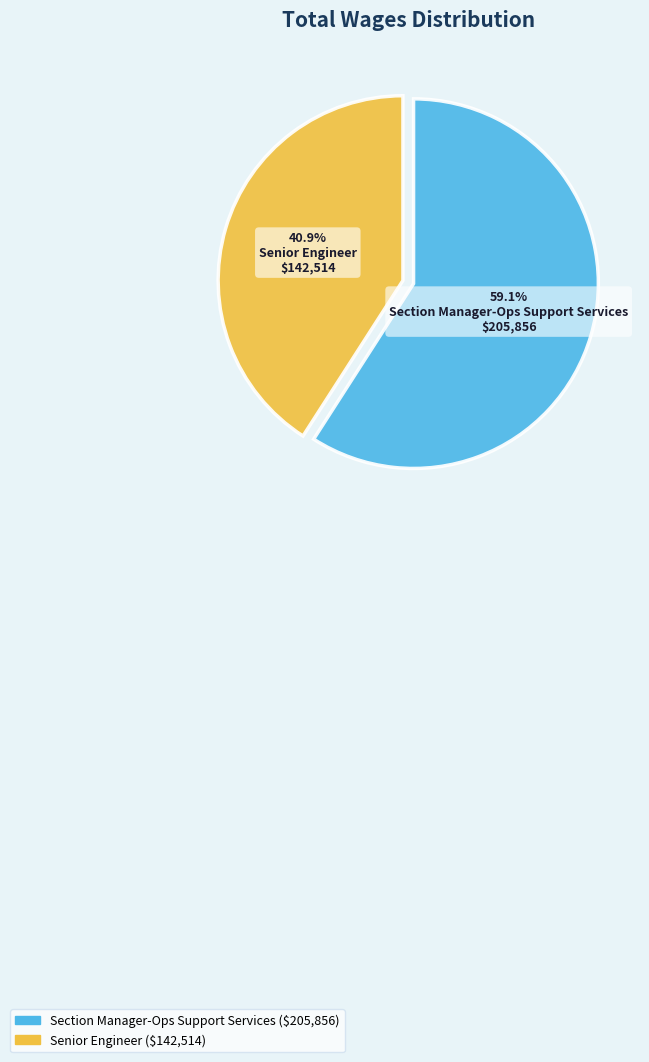

Count the number of slices in the pie.

2